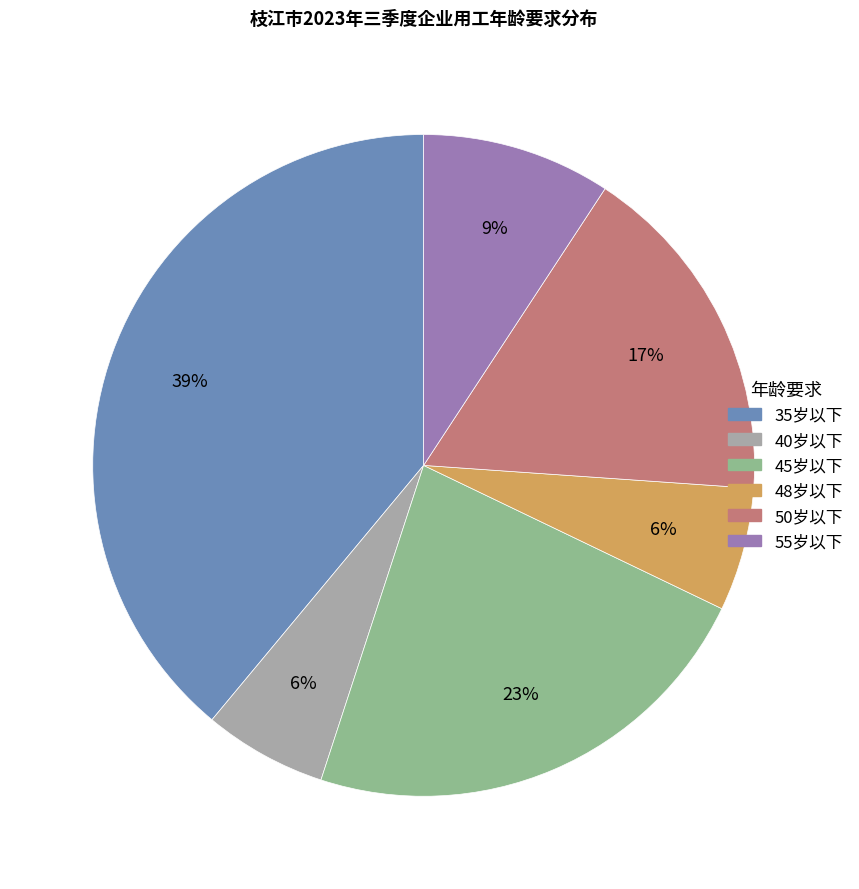

Is there any slice that represents more than half of the pie?

No